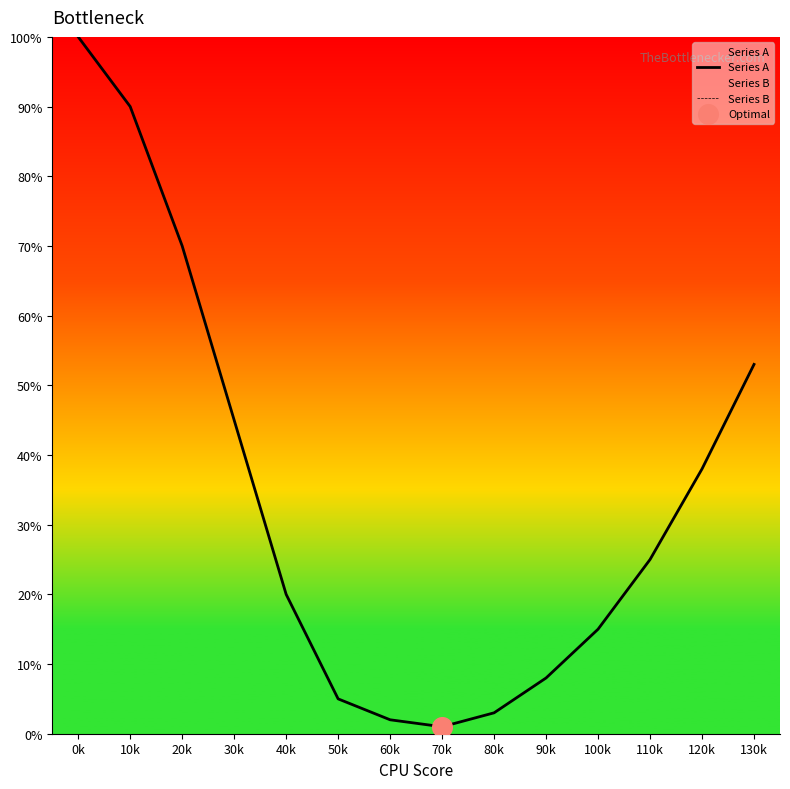

What is the total value across all series at 120k?

38